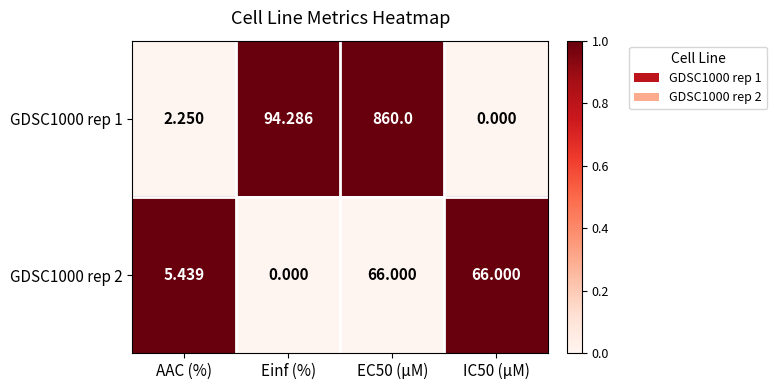

Where does the GDSC1000 rep 1 series first go above 94?

Einf (%)